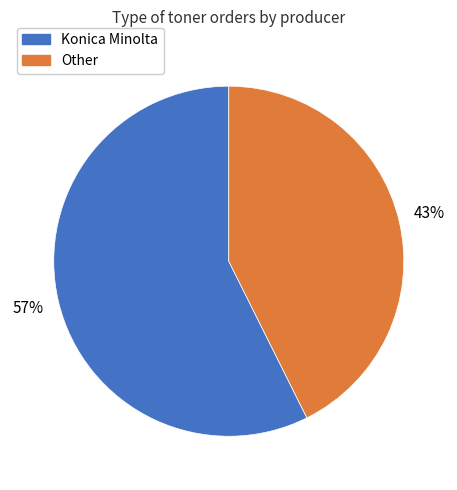

What is the ratio of the value at Konica Minolta to the value at Other?

1.3